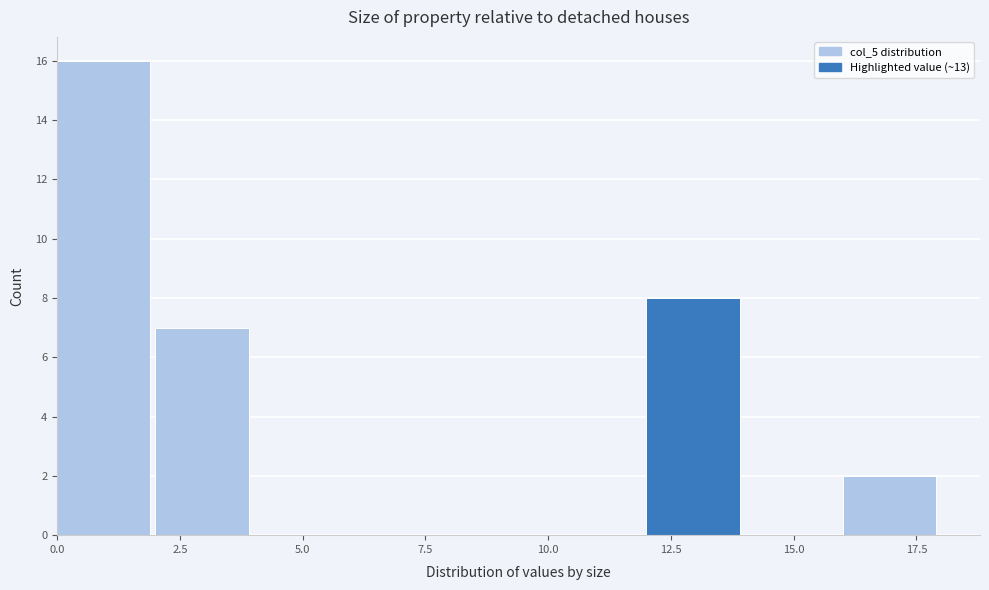

How tall is the bar that spans 16 to 18 on the x-axis? The values are not printed on the chart, so give them approximately, as read against the axis.

2